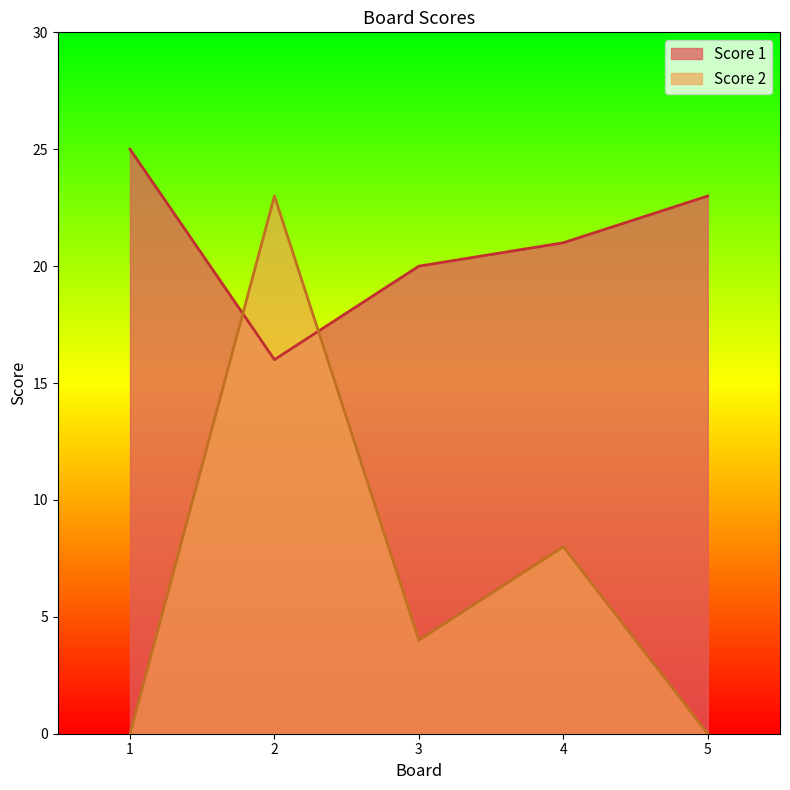

Which series changed the most between 2 and 4?

Score 2